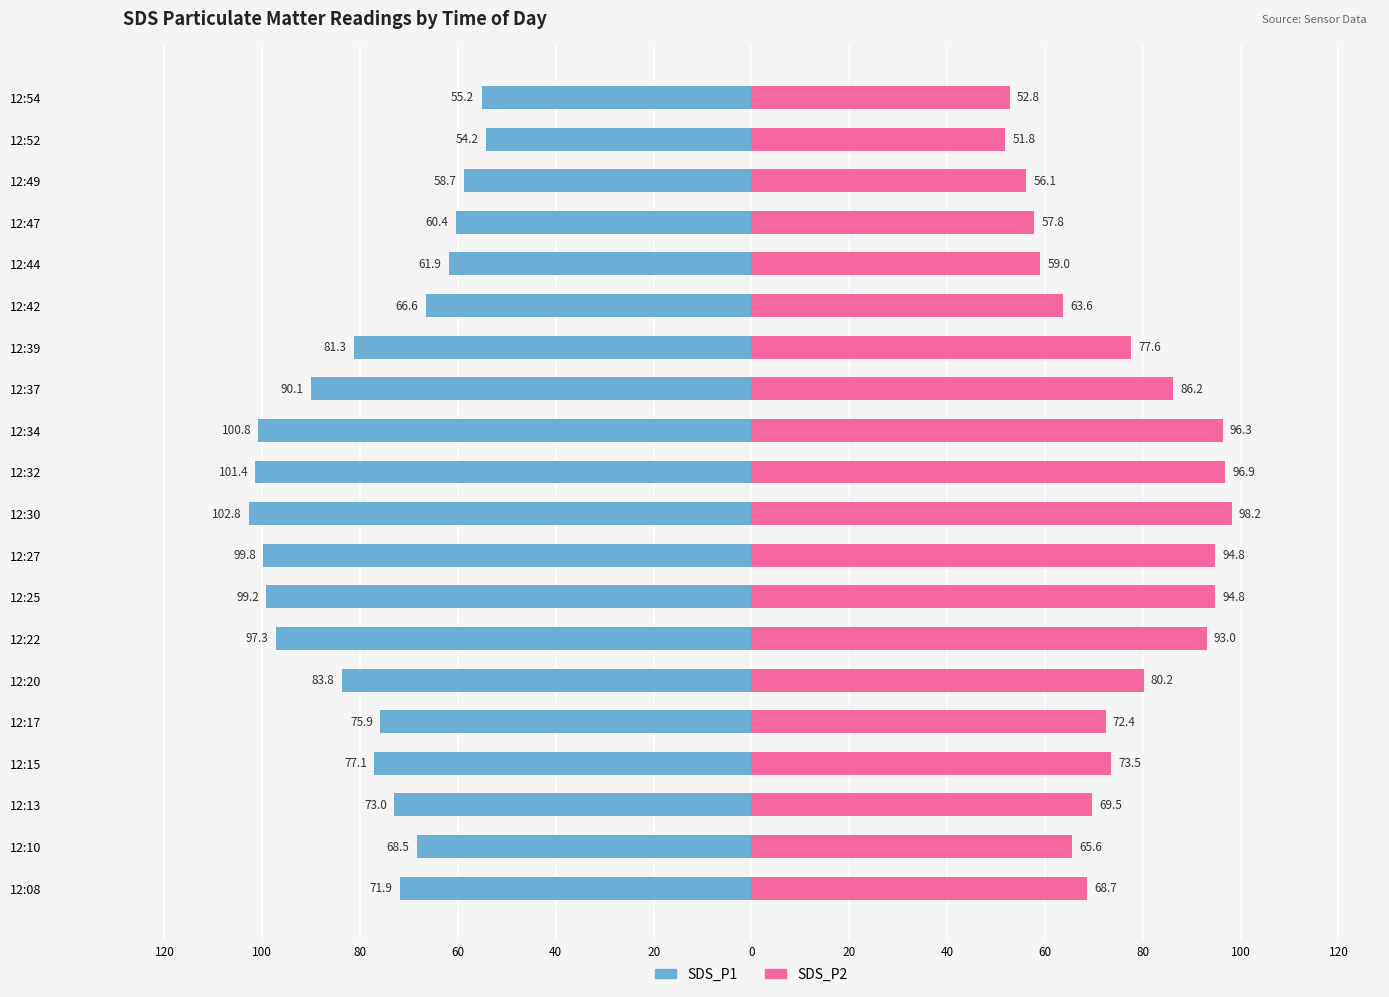

At how many categories does at least one series exceed 84?

7